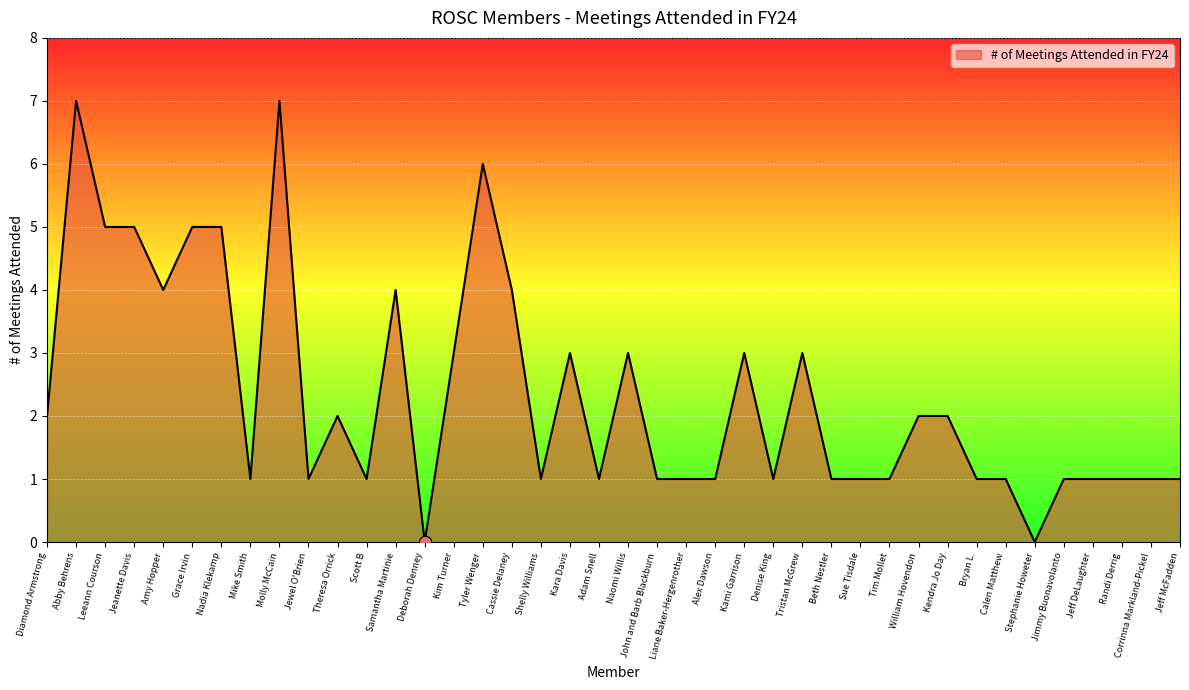

What is the ratio of the value at Randi Derrig to the value at Adam Snell?

1.0